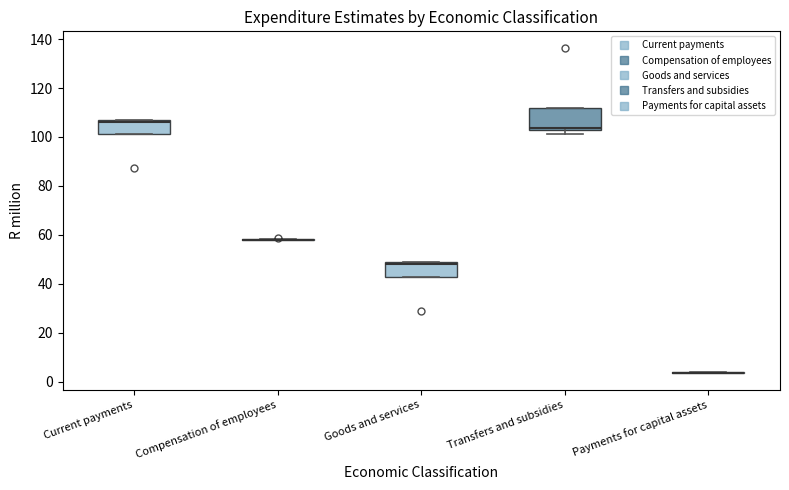

Reading left to right, transcribe this box plot: for each box, give where its median line is, the range the box spans, and where its two whiskers end, as read against the y-axis. The values are not printed on the chart, so give them approximately, as read against the axis.

Current payments: median 106 (just below the box's upper edge), box 102 to 106, whiskers 102 to 106
Compensation of employees: box collapsed to a line at 58, whiskers 58 to 58
Goods and services: median 48 (just below the box's upper edge), box 42 to 48, whiskers 42 to 48
Transfers and subsidies: median 104, box 102 to 112, whiskers 102 (just below the box's lower edge) to 112
Payments for capital assets: box collapsed to a line at 4, whiskers 4 to 4